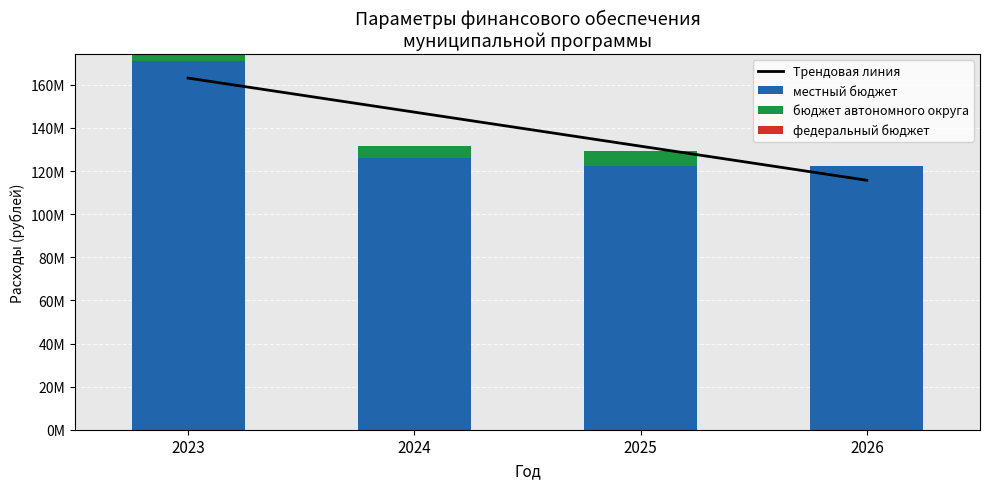

Between 2023 and 2024, which series saw the biggest shift?

местный бюджет